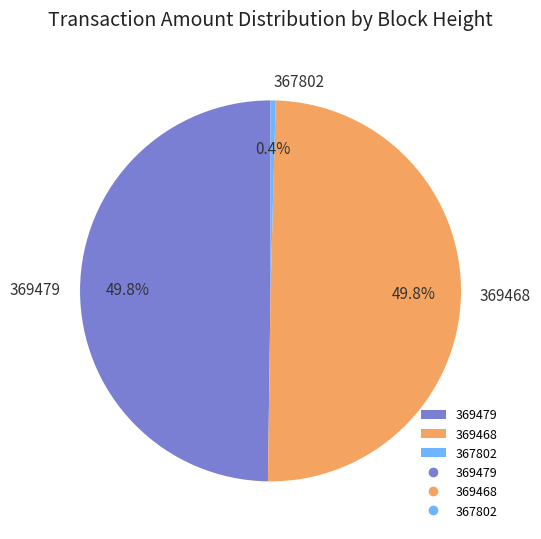

Does 367802 account for over 50% of the chart?

No